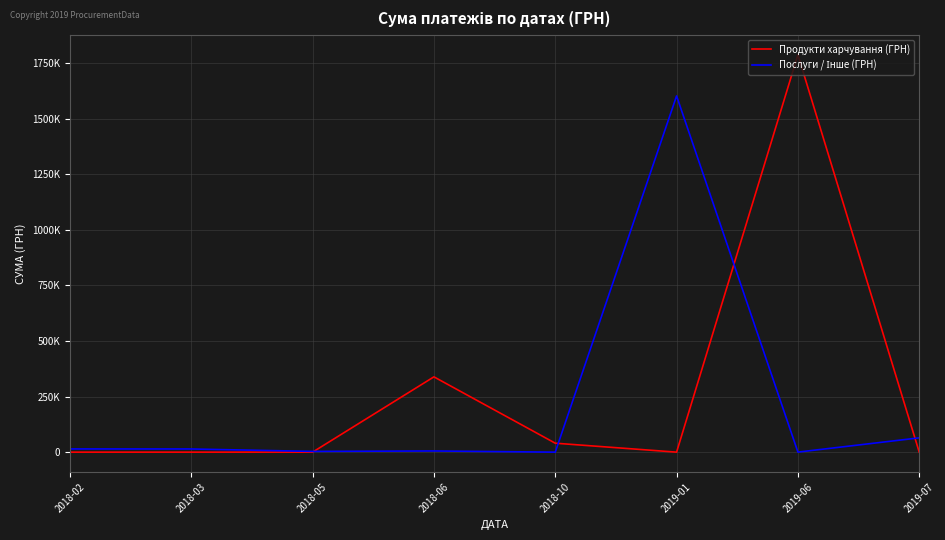

Where is the first local maximum for Продукти харчування (ГРН)?

2018-06